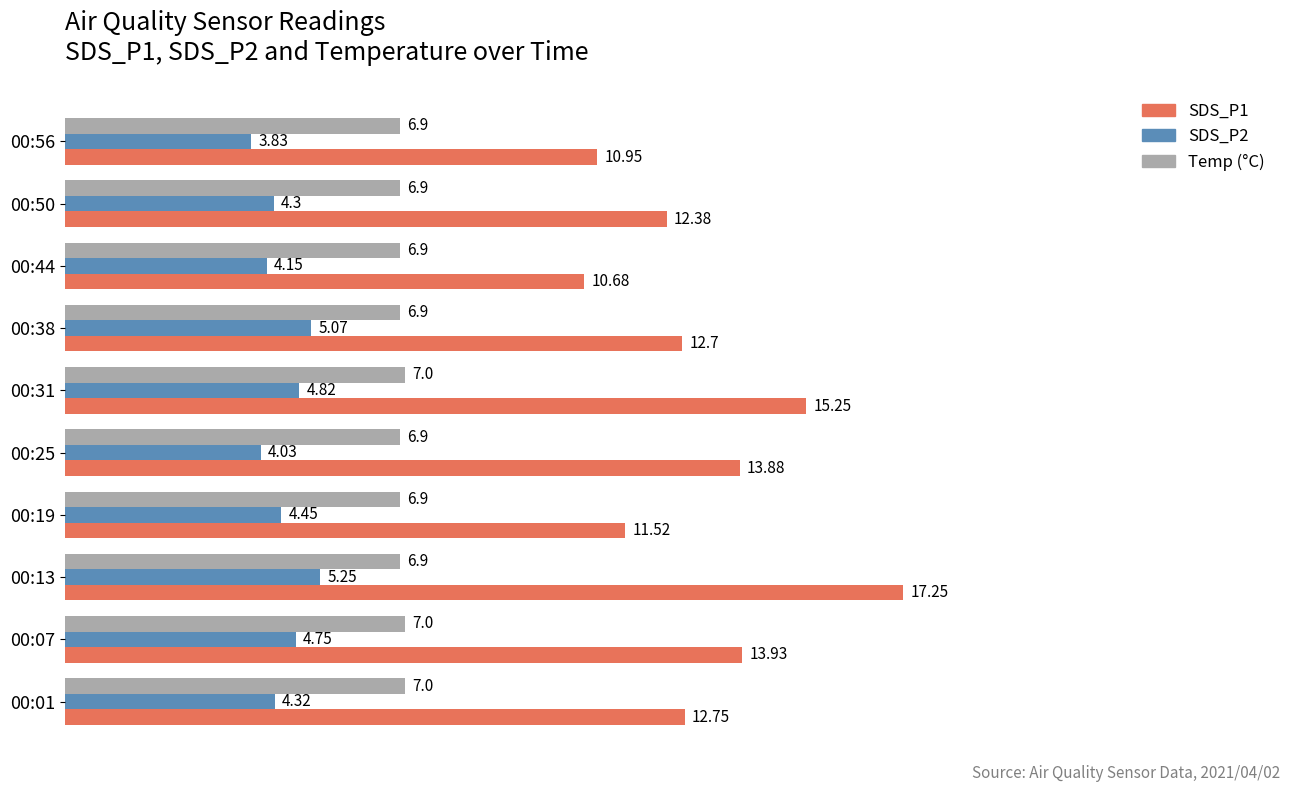

What is the spread (max minus min) of values at 00:38?

7.6